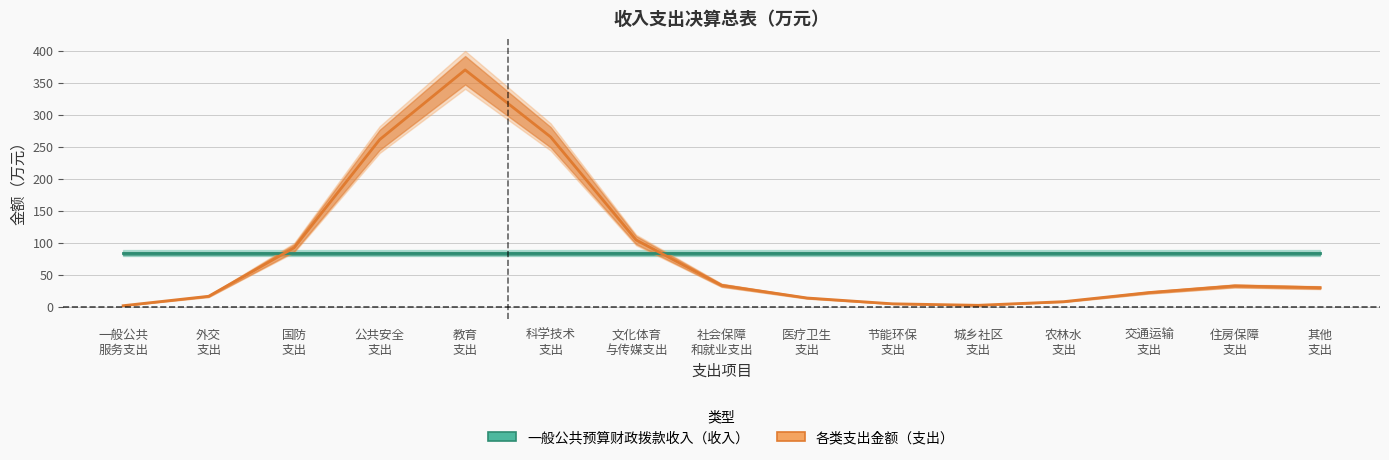

Reading left to right, transcribe all the data shown in this chart.

一般公共预算财政拨款收入（收入）: 83.7	83.7	83.7	83.7	83.7	83.7	83.7	83.7	83.7	83.7	83.7	83.7	83.7	83.7	83.7
各类支出金额（支出）: 1.5	16.2	92.1	261.1	370.1	265.3	104.2	33.3	13.5	4.5	2.1	7.8	22.1	32.4	29.7